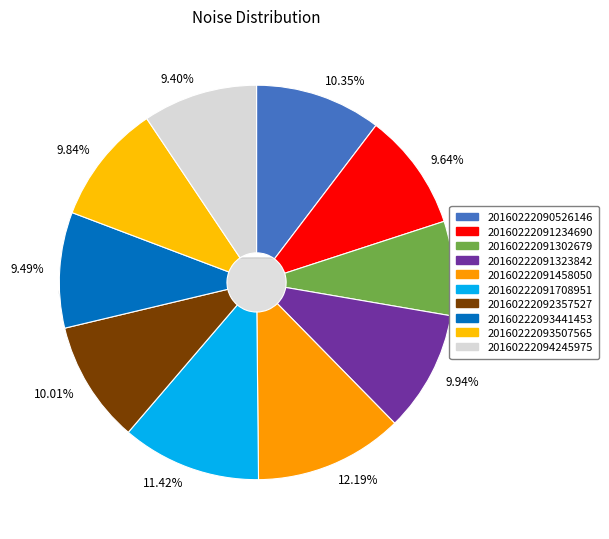

Is there any slice that represents more than half of the pie?

No